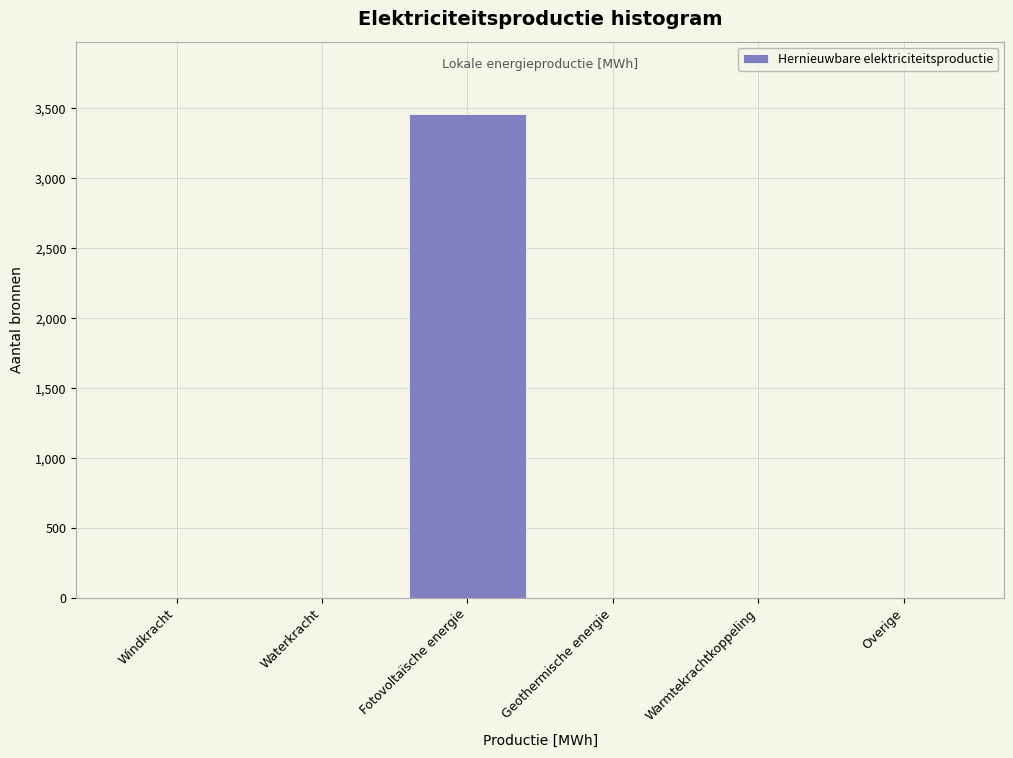

Reading left to right, list all the values displayed in this chart.

Windkracht=0.0	Waterkracht=0.0	Fotovoltaïsche energie=3457.6	Geothermische energie=0.0	Warmtekrachtkoppeling=0.0	Overige=0.0